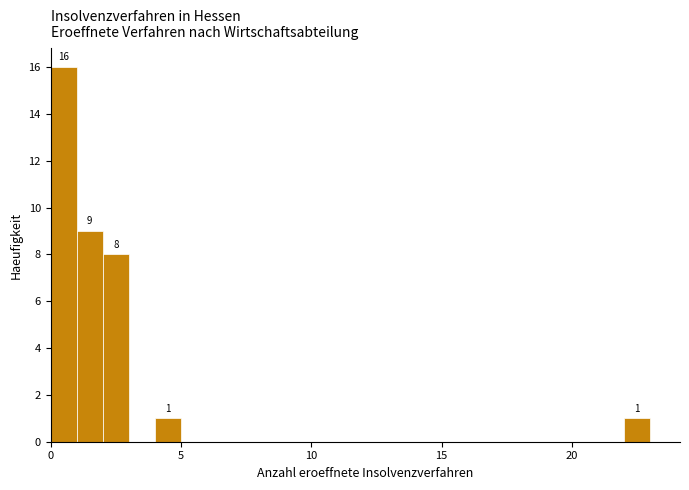

Read against the x-axis, roughly where is the centre of the tallest bar?

0.5